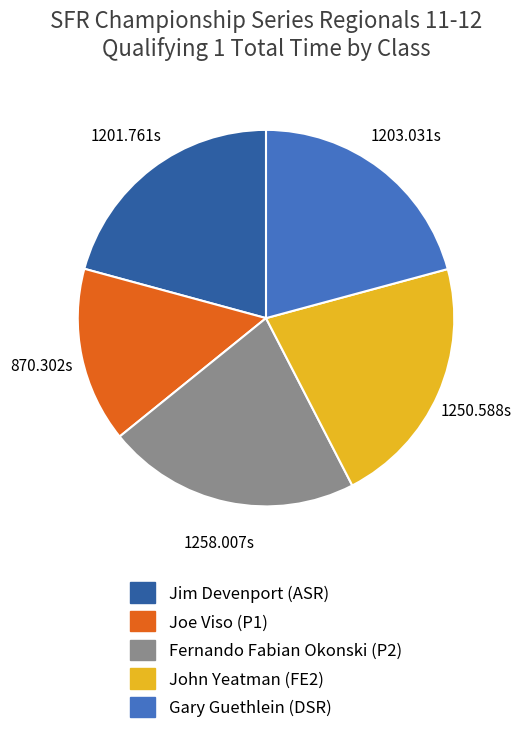

Approximately how many times larger is the value at Fernando Fabian Okonski (P2) compared to John Yeatman (FE2)?

1.0